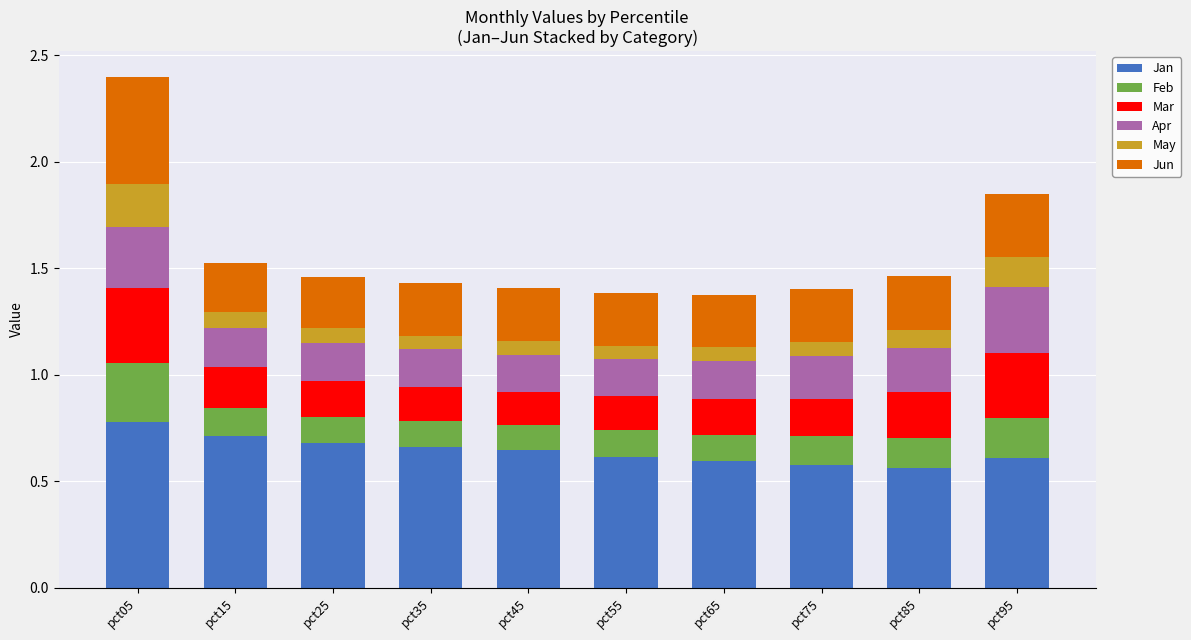

True or false: Jan has a value of 0.7 at pct25.

True